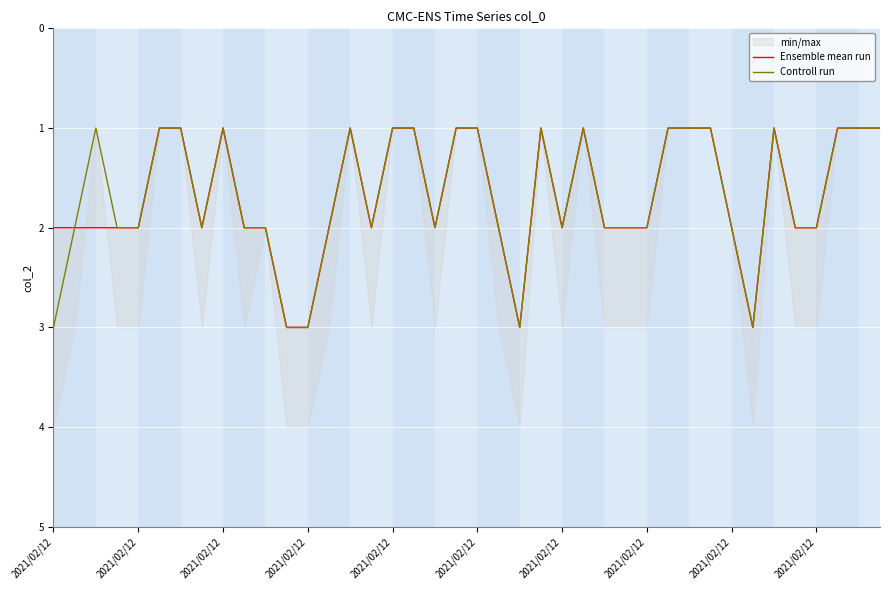

True or false: Controll run and Ensemble mean run intersect in this chart.

False